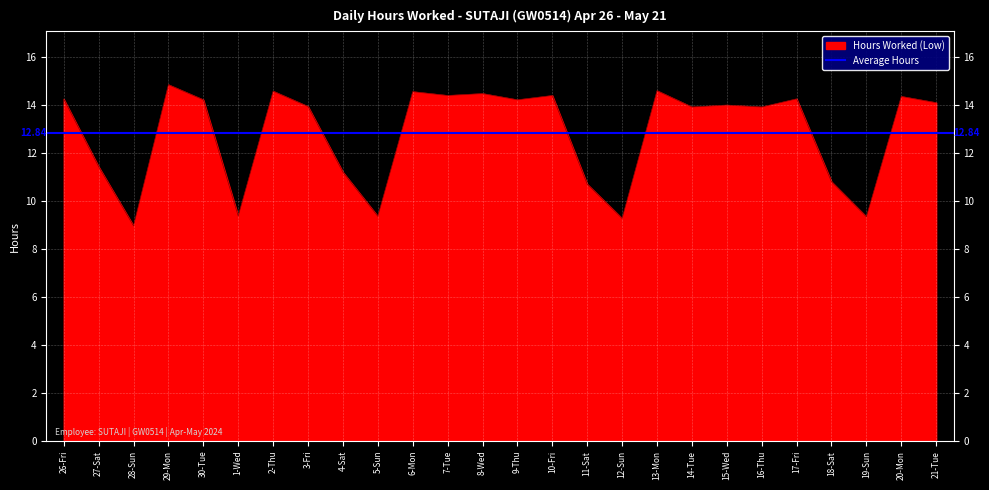

Which label corresponds to the smallest value in the chart?

28-Sun